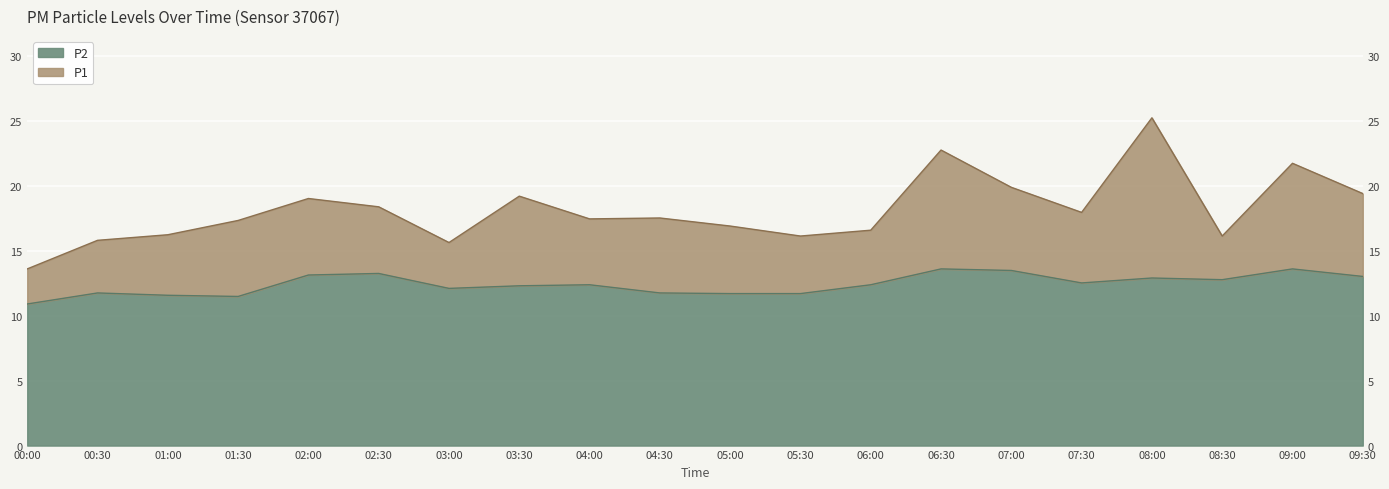

Which category has the highest value in the P1 series?

08:00